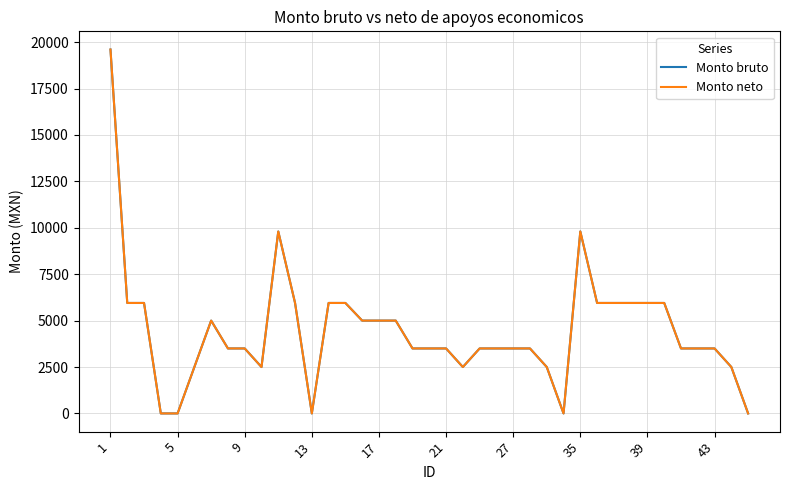

How many lines are shown in the chart?

2